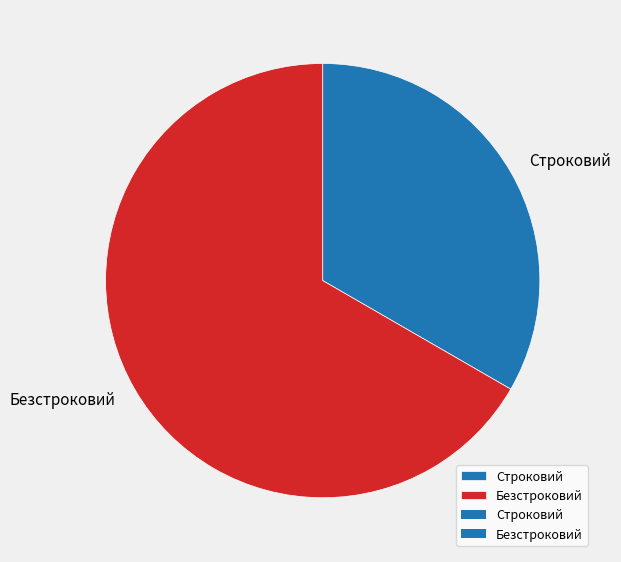

Does any single category account for the majority?

Yes